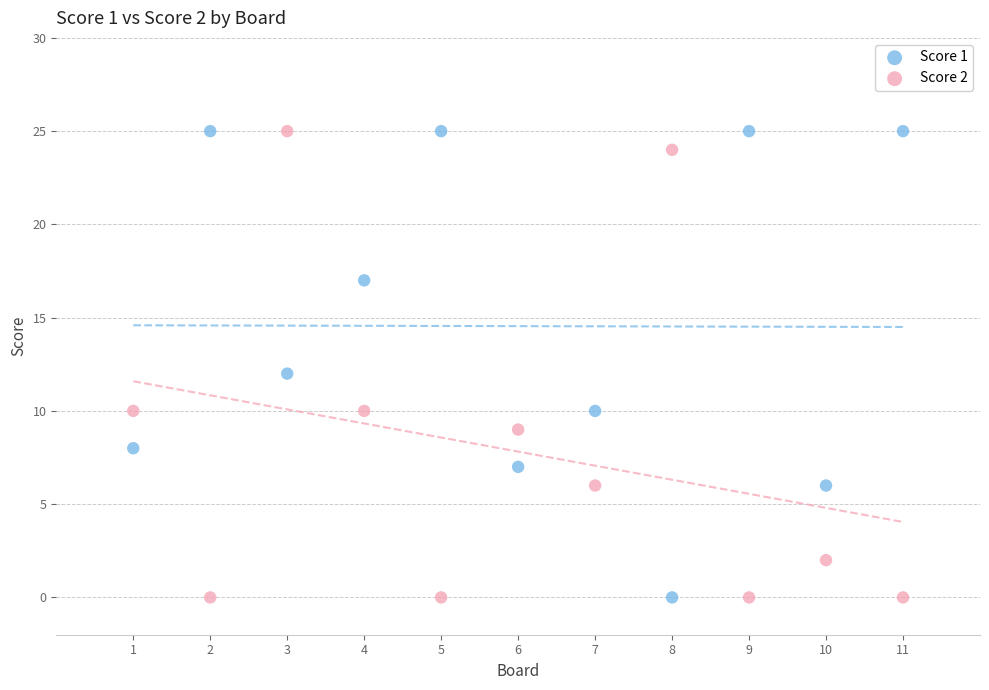

What is the X range (max minus min) for the scatter plot?

10